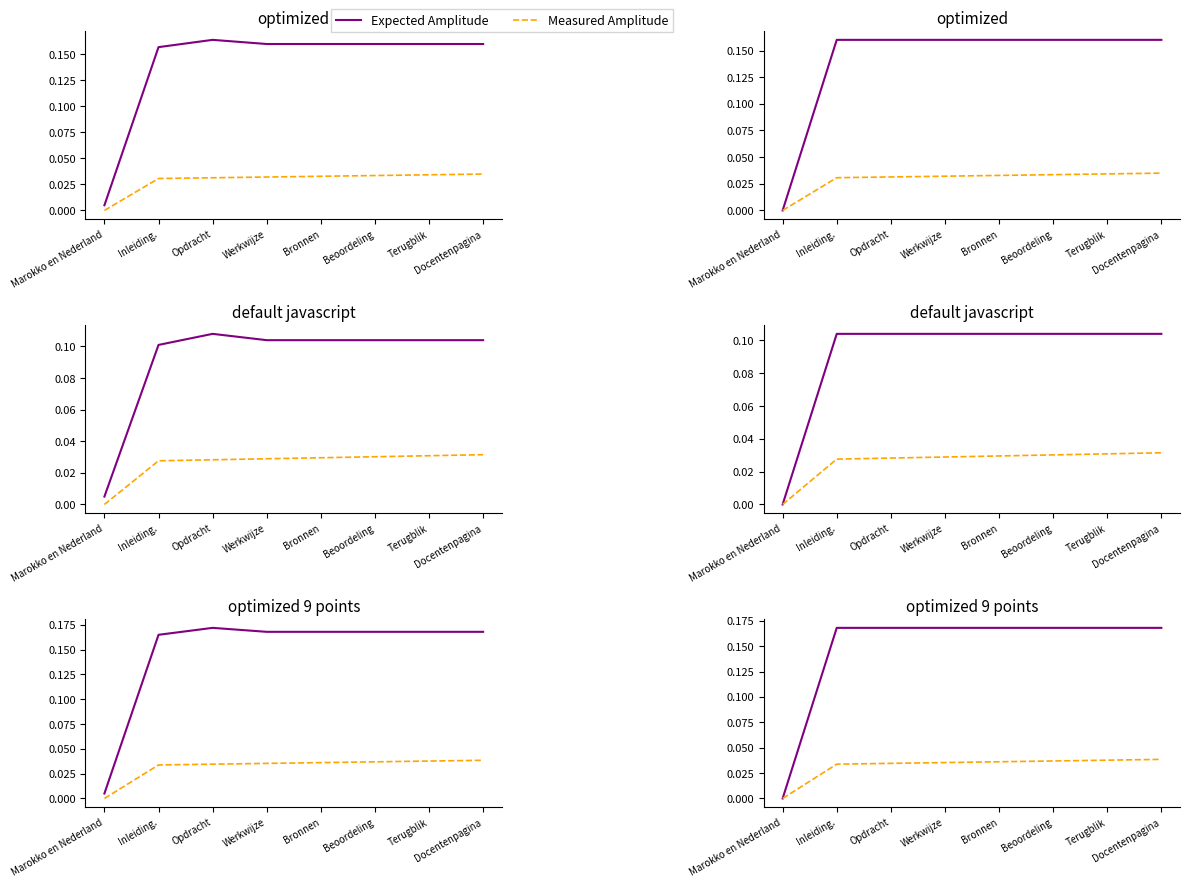

What is the difference between the maximum and minimum values in the Expected Amplitude series?

0.2